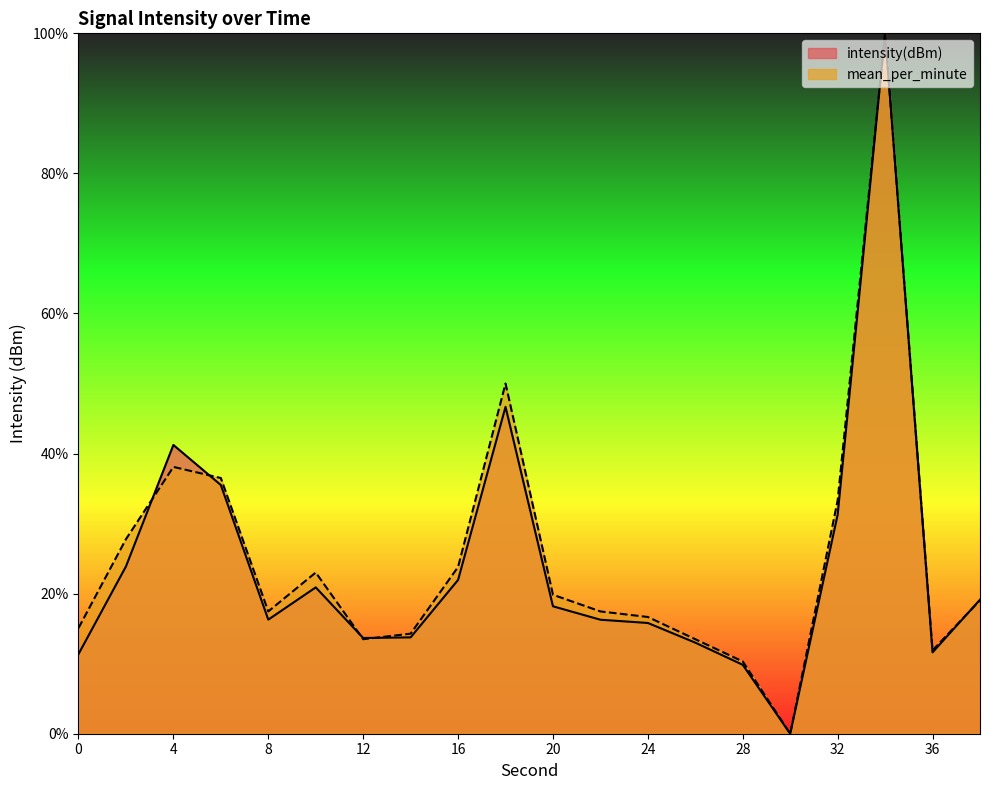

What is the sum of the mean_per_minute values at 8 and 14?

31.7